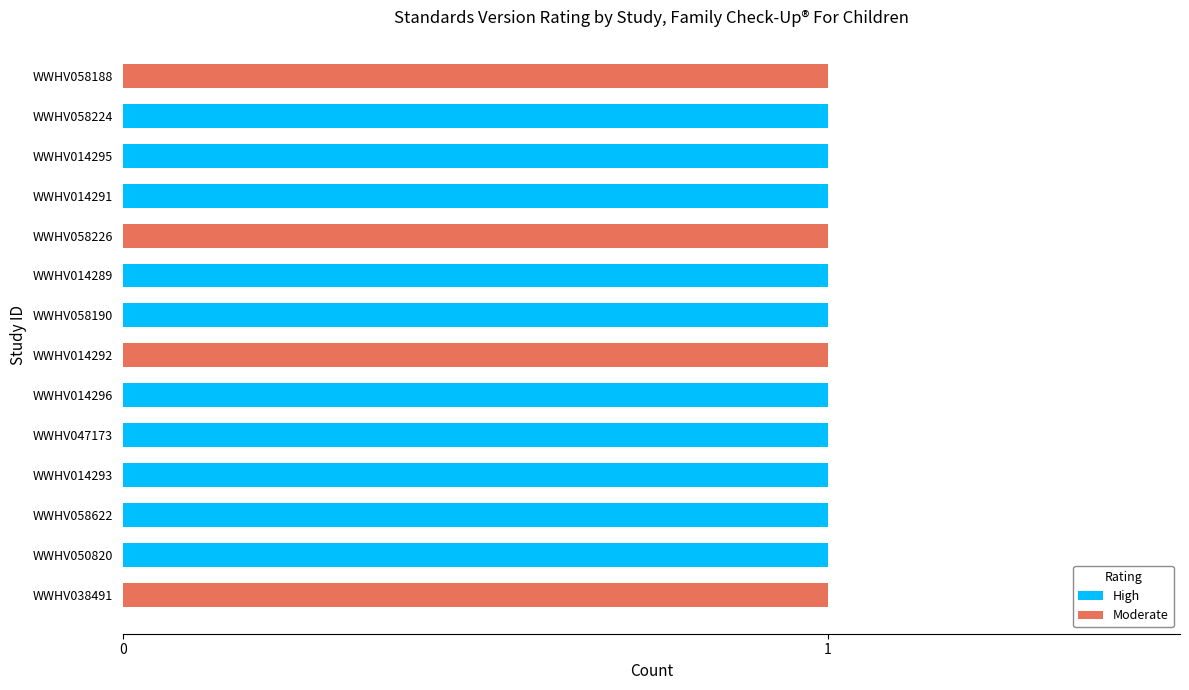

The value of High at WWHV050820 is 0. True or false?

False